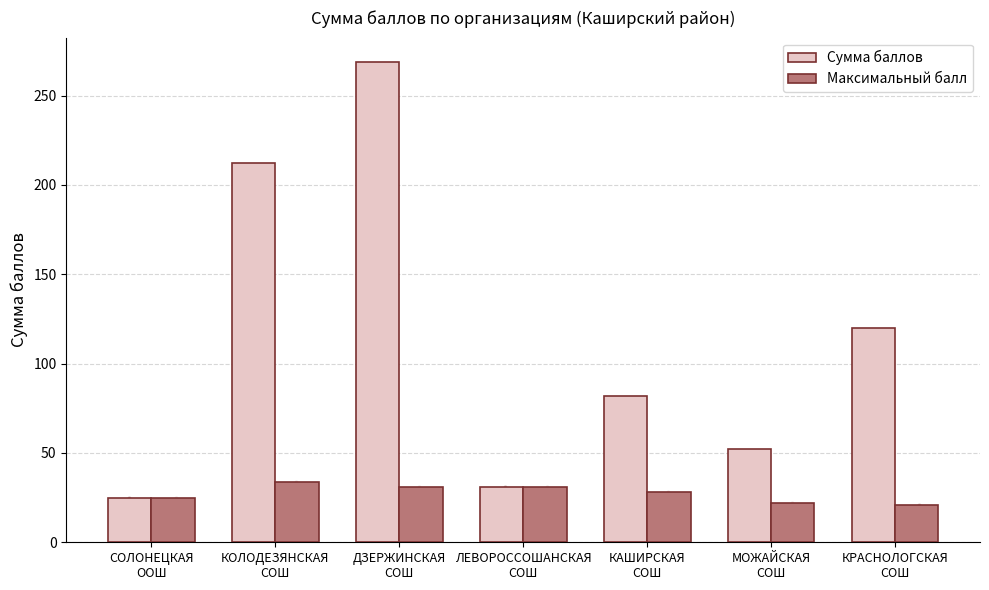

At which label does Сумма баллов first exceed 82?

КОЛОДЕЗЯНСКАЯ
СОШ